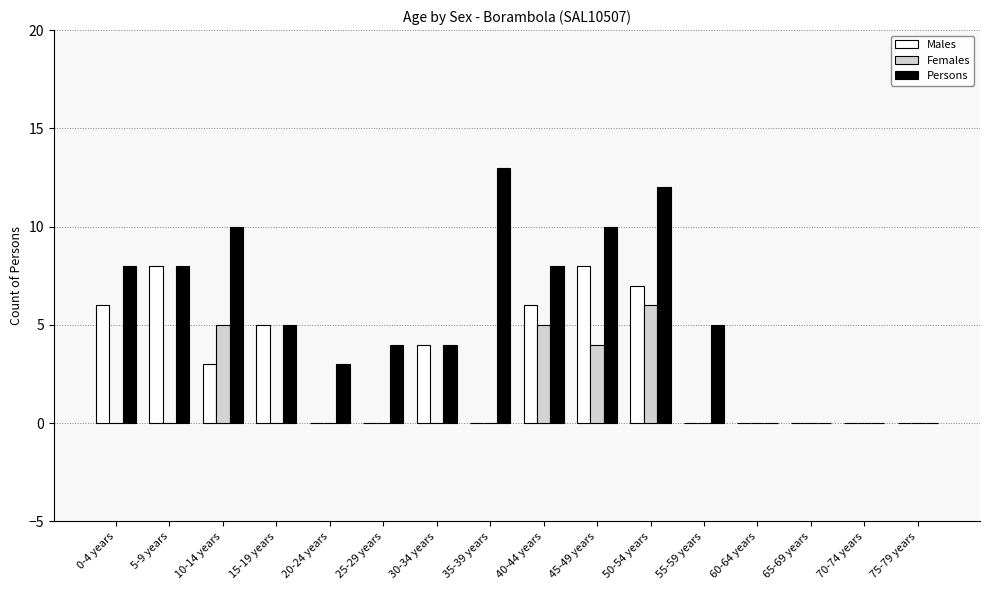

What is the spread (max minus min) of values at 0-4 years?

8